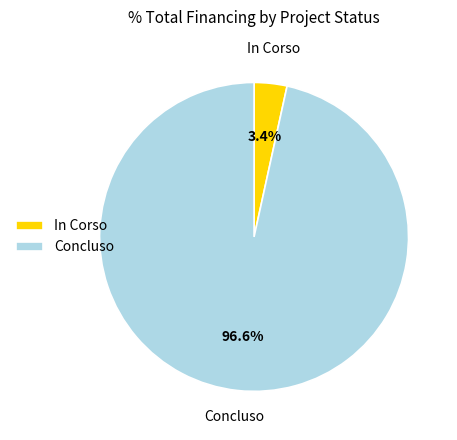

Which category has the biggest portion of the pie?

Concluso